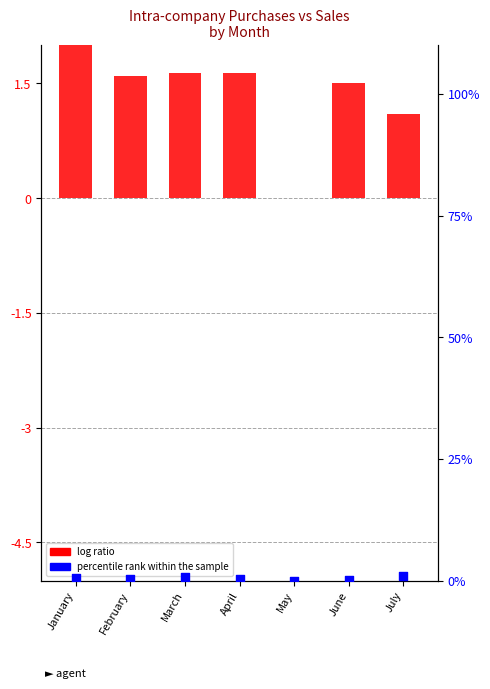

What is the total value across all series at June?

1.5